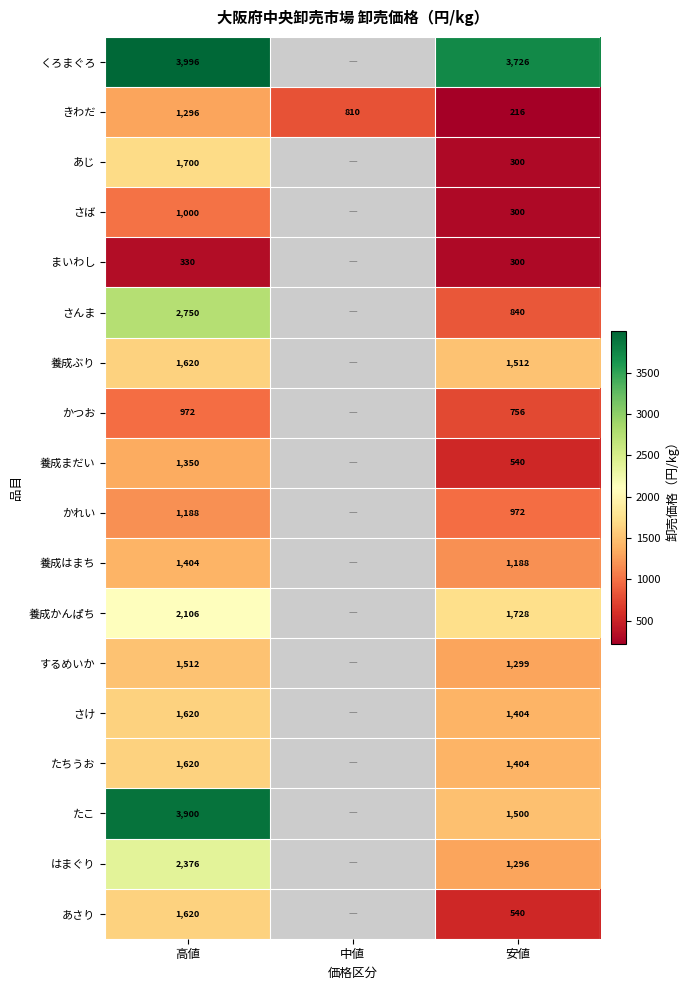

What is the spread (max minus min) of values at 高値?

3666